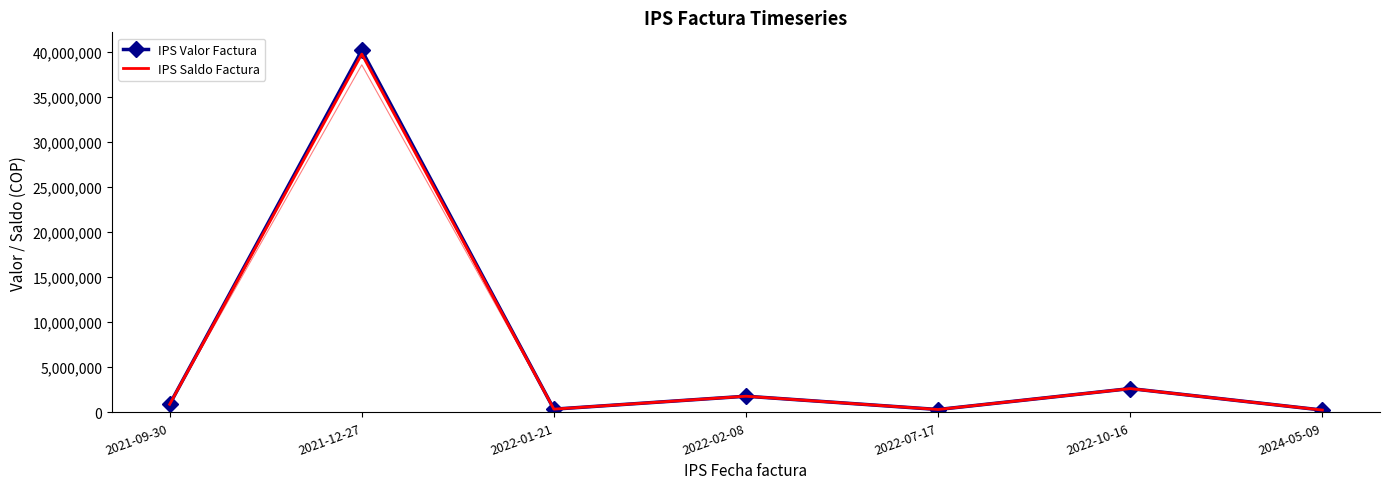

The IPS Valor Factura series shows 40131068 at 2021-12-27. True or false?

True